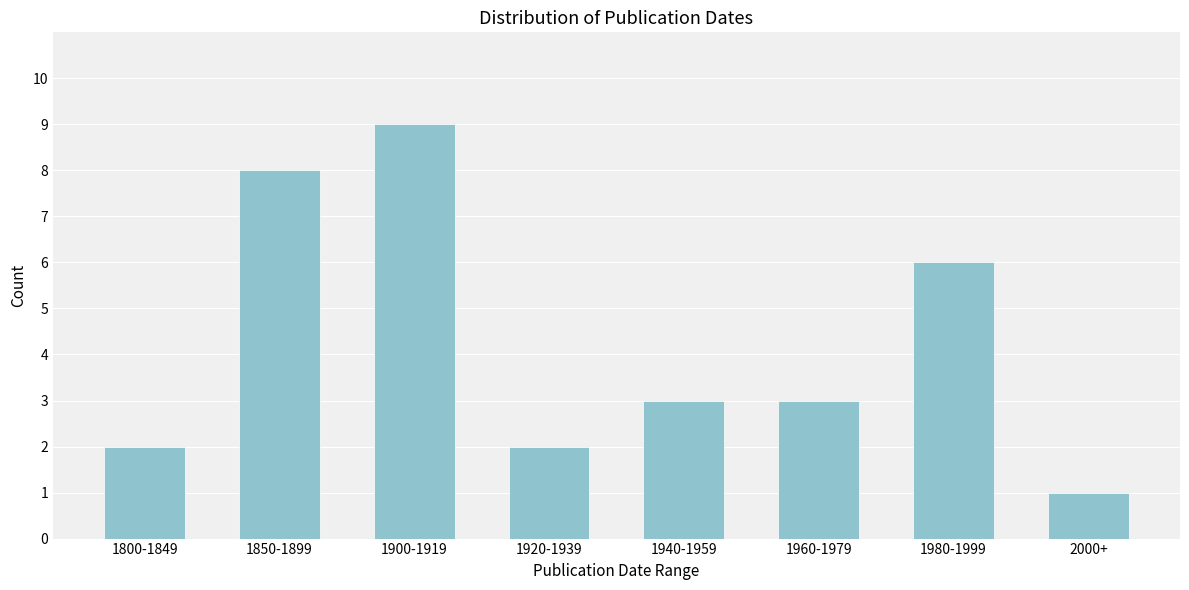

Reading right to left, list all the values displayed in this chart.

1	6	3	3	2	9	8	2